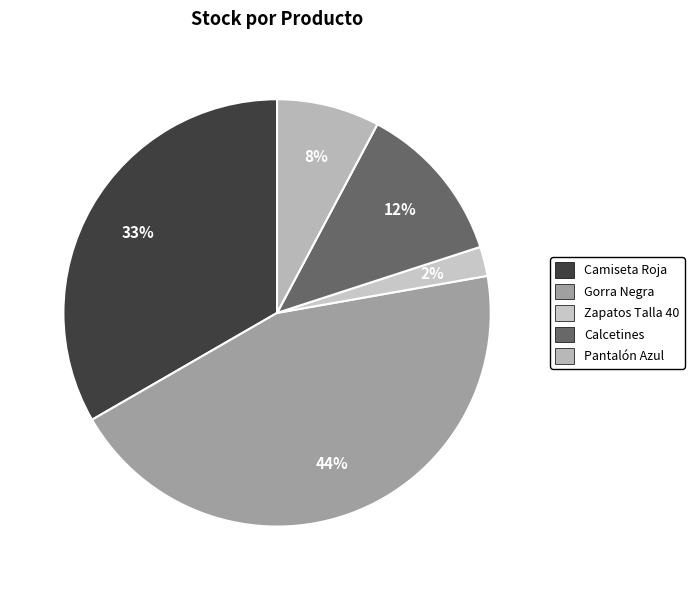

What is the change in value from Gorra Negra to Zapatos Talla 40?

-190